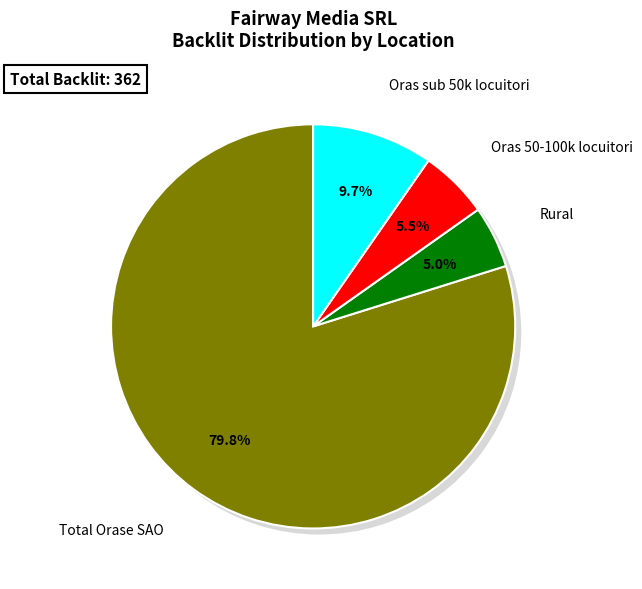

Does Total Orase SAO account for over 50% of the chart?

Yes